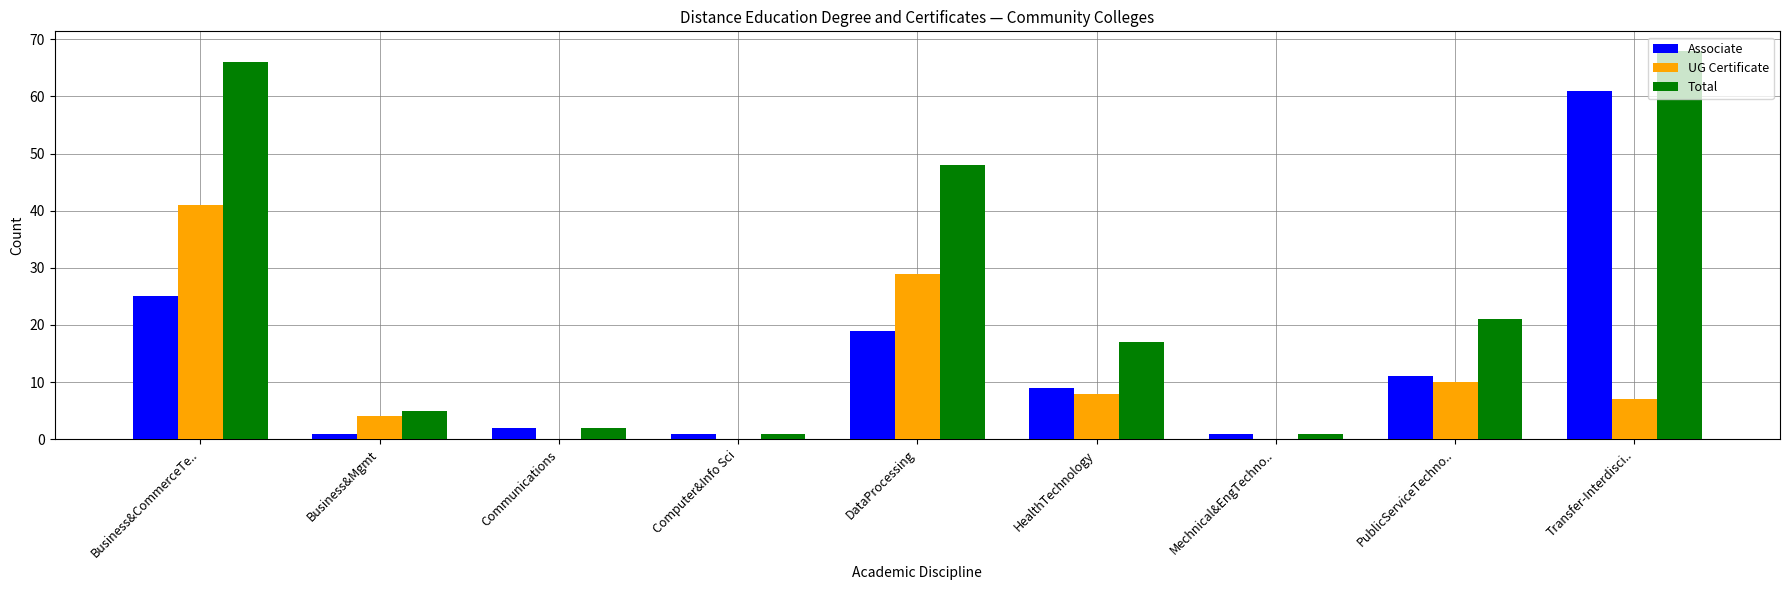

What is the spread (max minus min) of values at DataProcessing?

29